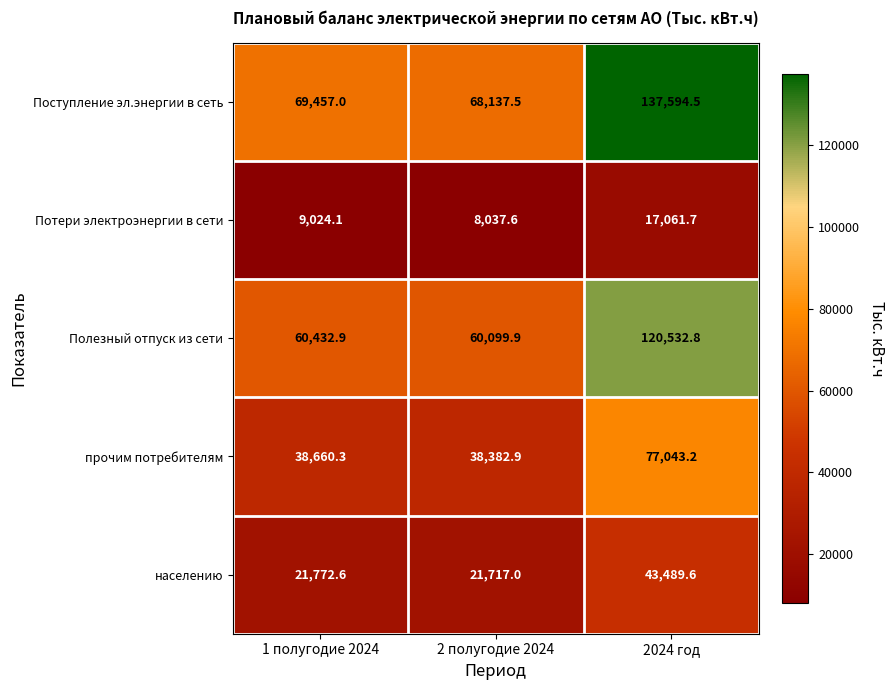

The населению series shows 12450.5 at 1 полугодие 2024. True or false?

False